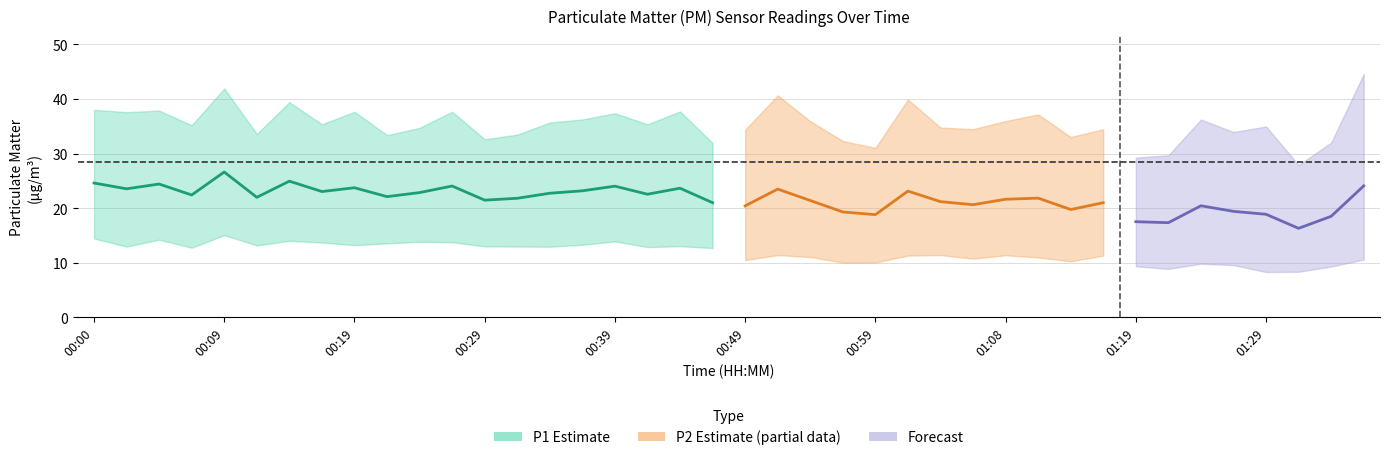

What is the difference between the P2 values at 00:16 and 01:11?

1.5